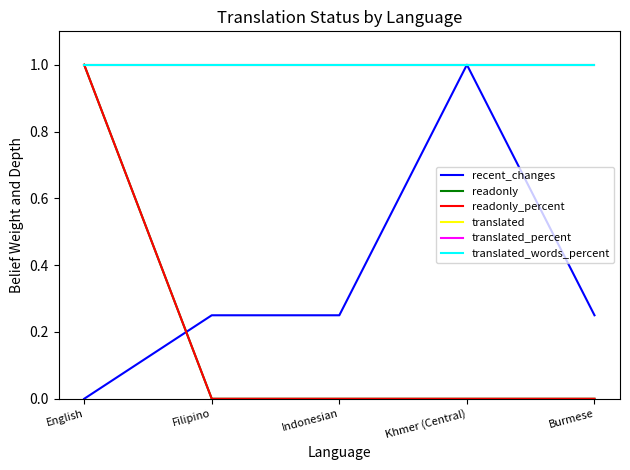

Does the chart have visible grid lines?

No